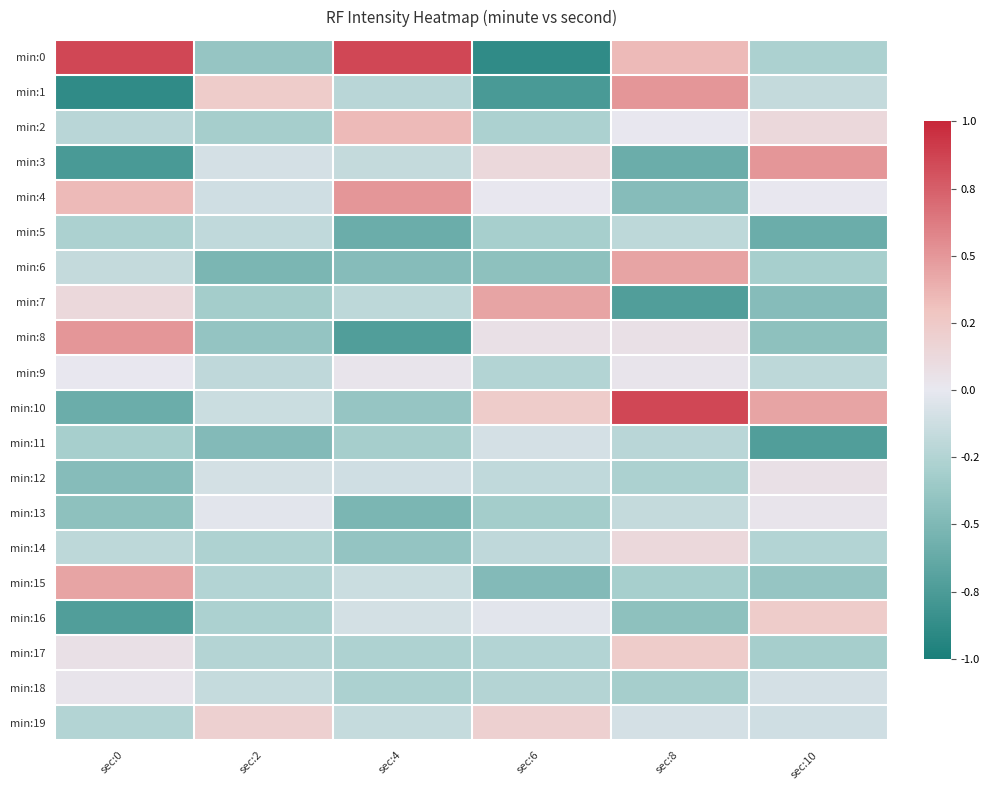

What is the minimum value shown in the chart?

-0.9